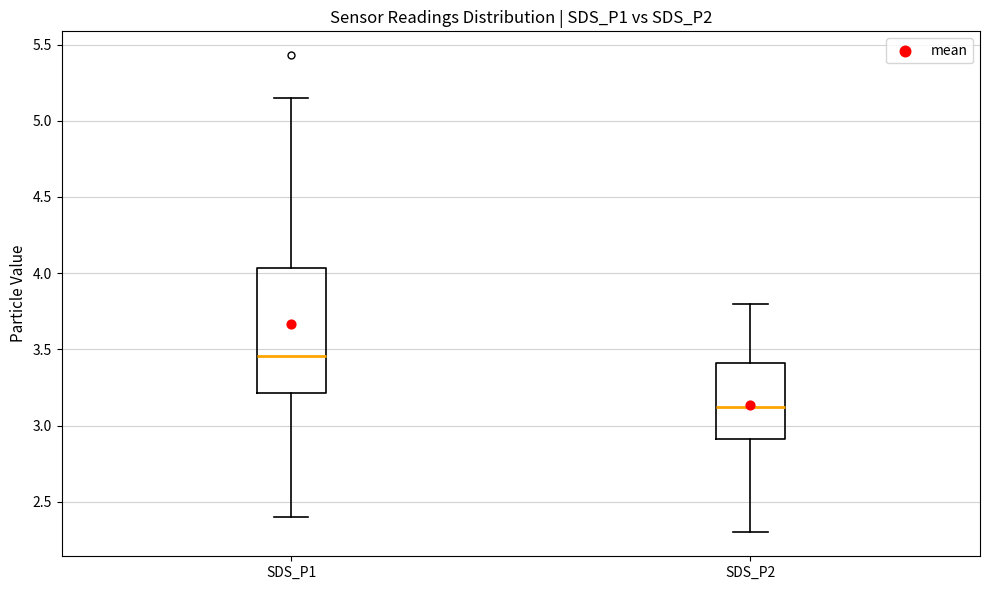

Reading left to right, transcribe this box plot: for each box, give where its median line is, the range the box spans, and where its two whiskers end, as read against the y-axis. The values are not printed on the chart, so give them approximately, as read against the axis.

SDS_P1: median 3.45, box 3.20 to 4.05, whiskers 2.40 to 5.15
SDS_P2: median 3.15, box 2.90 to 3.40, whiskers 2.30 to 3.80